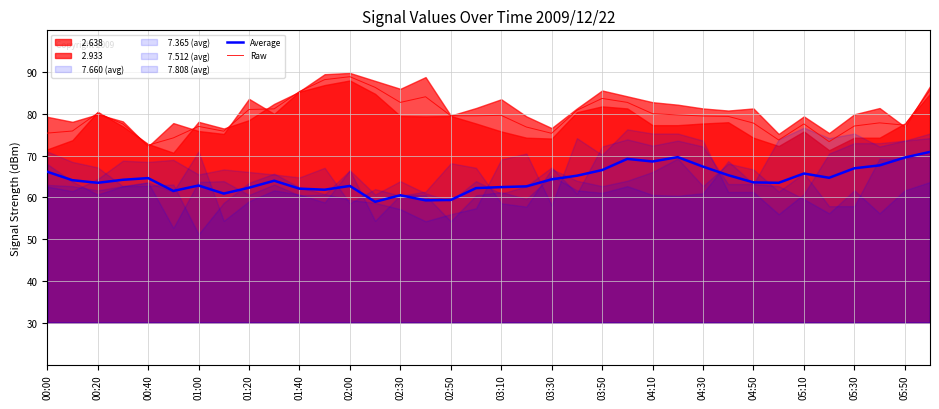

What is the highest value of the Average series?

70.9